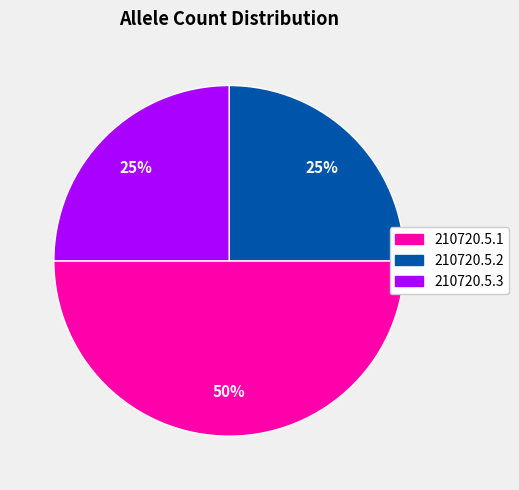

How many segments does this pie chart have?

3